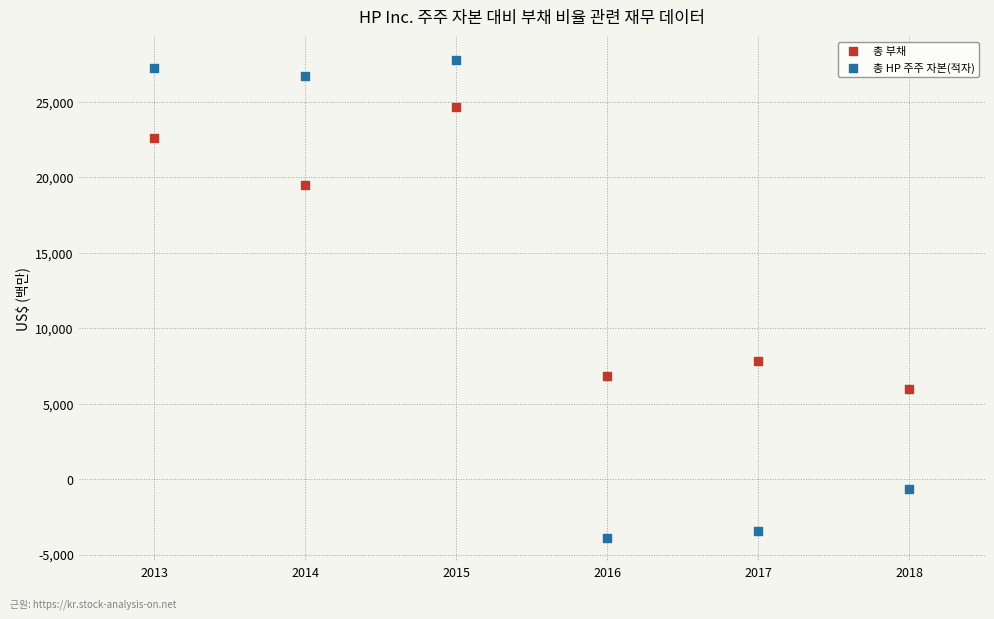

Which series has the widest spread of Y values?

총 HP 주주 자본(적자)